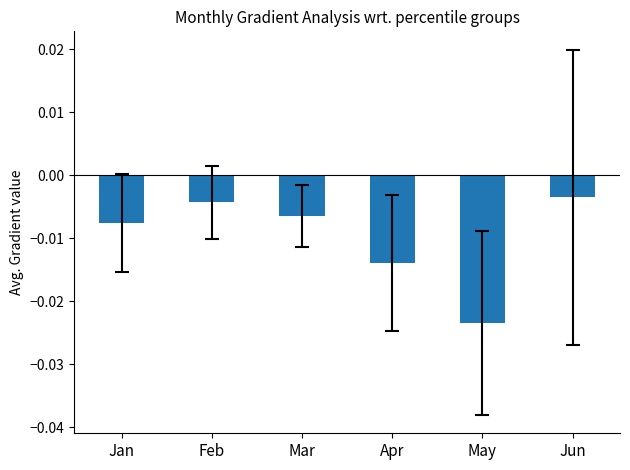

Rank the categories by value from highest to lowest.

Jun, Feb, Mar, Jan, Apr, May